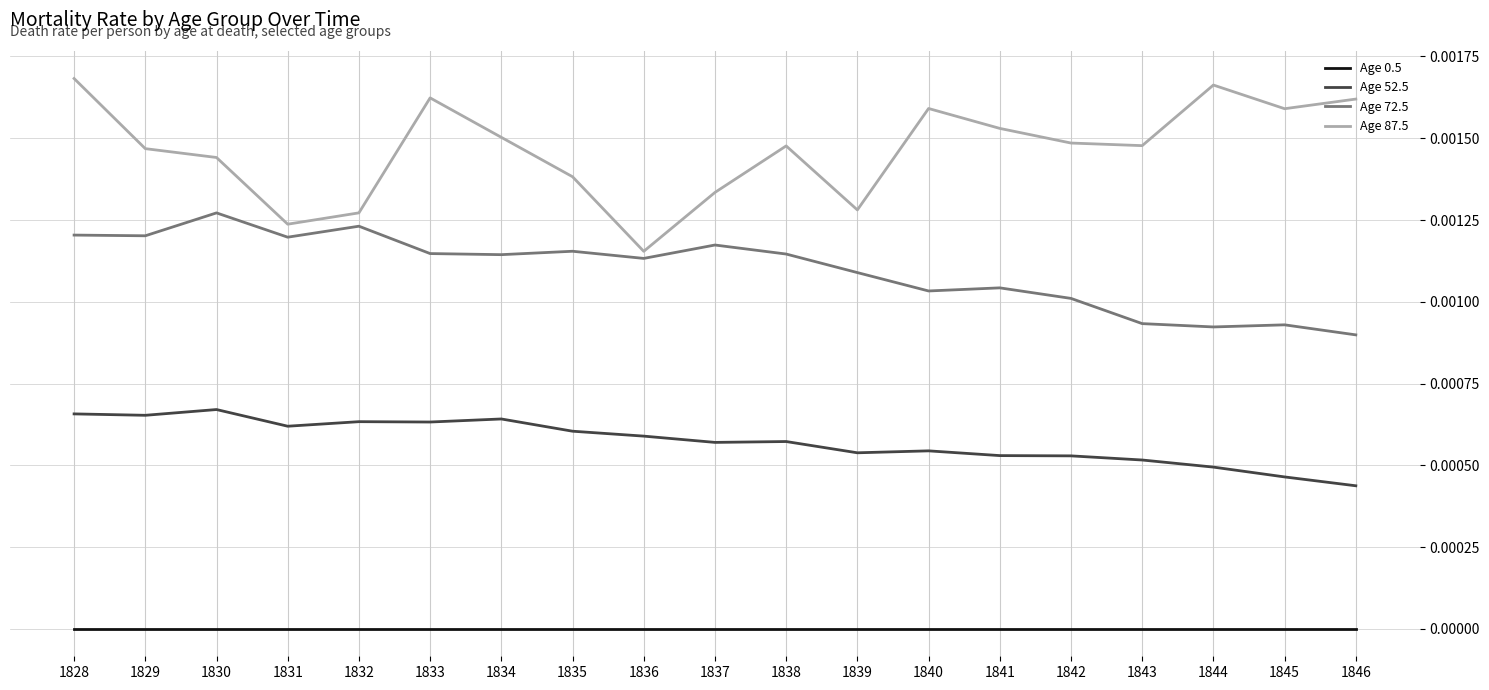

Count the number of data series in this chart.

4